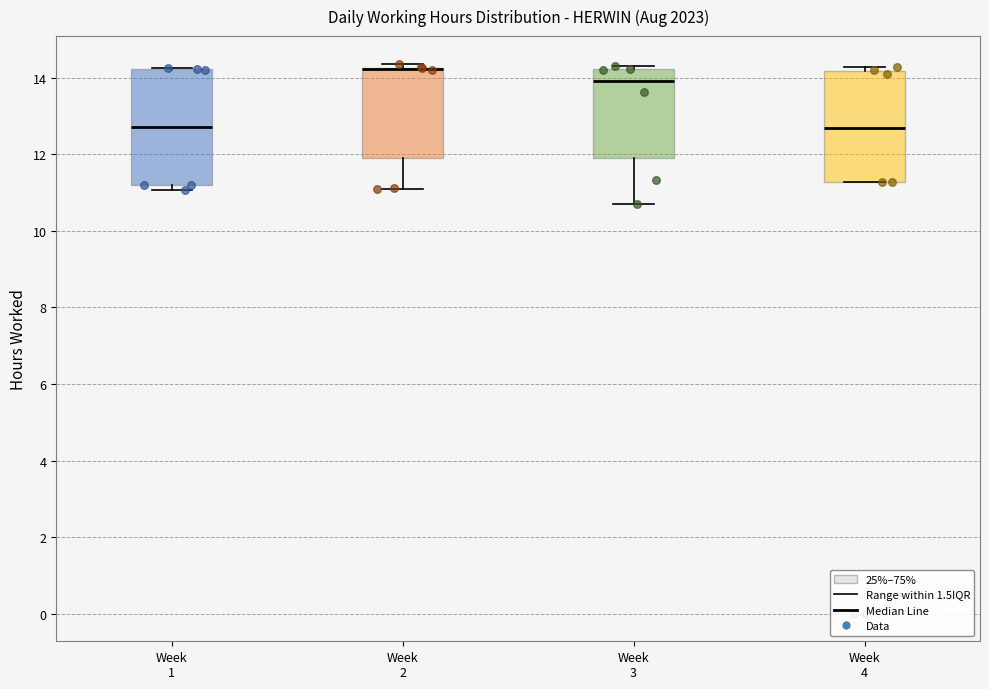

Where is the lower edge of the box for Week 2 on the y-axis? The values are not printed on the chart, so give them approximately, as read against the axis.

11.8